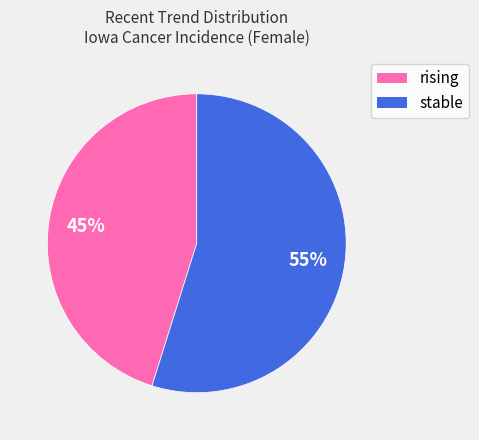

To the nearest percent, what portion does stable represent?

55%